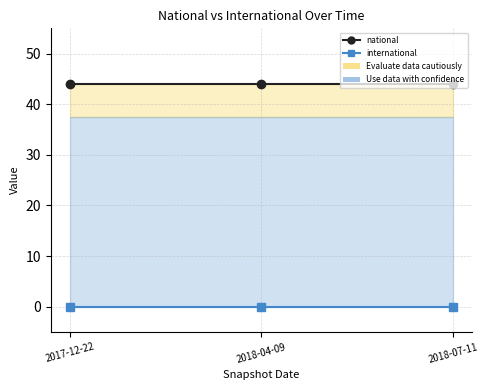

What is the label of the 2nd point from the right?

2018-04-09